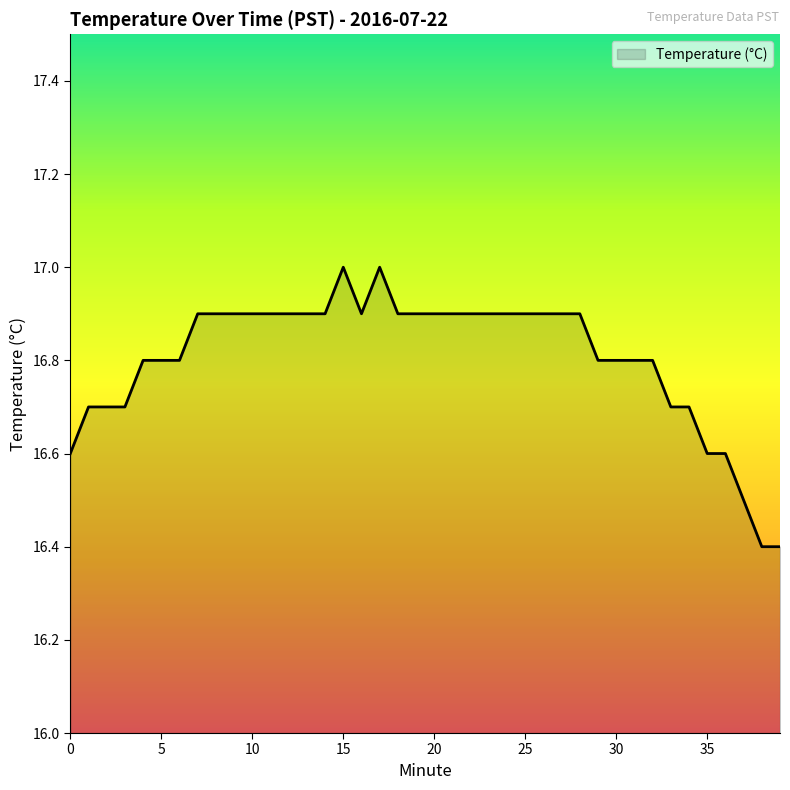

What is the maximum value shown in the chart?

17.0